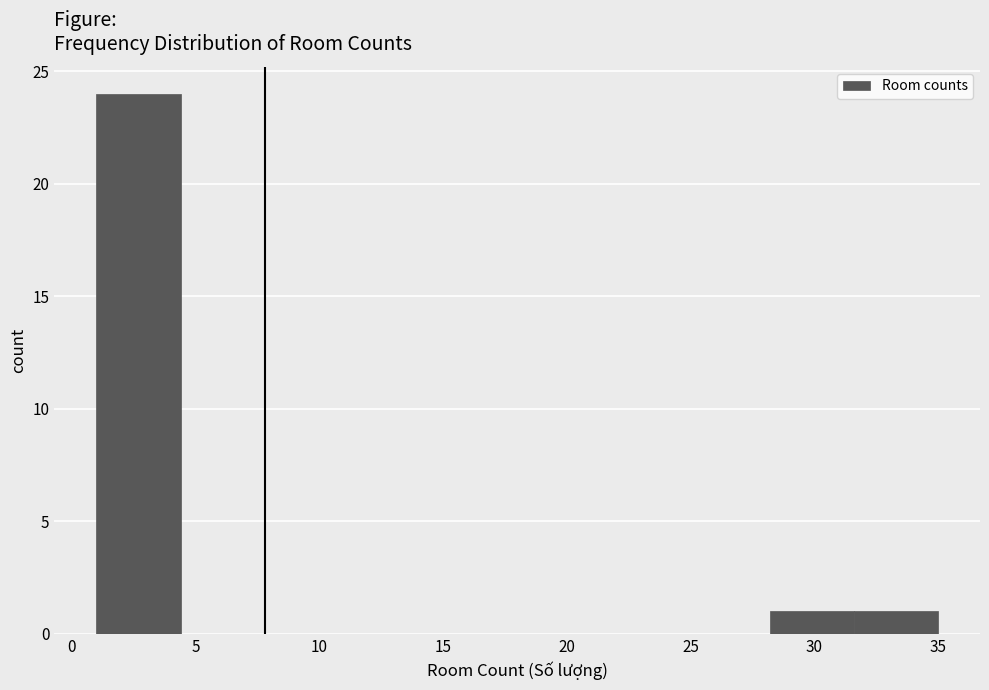

Over which range of the x-axis is the bar tallest?

1.0 to 4.4